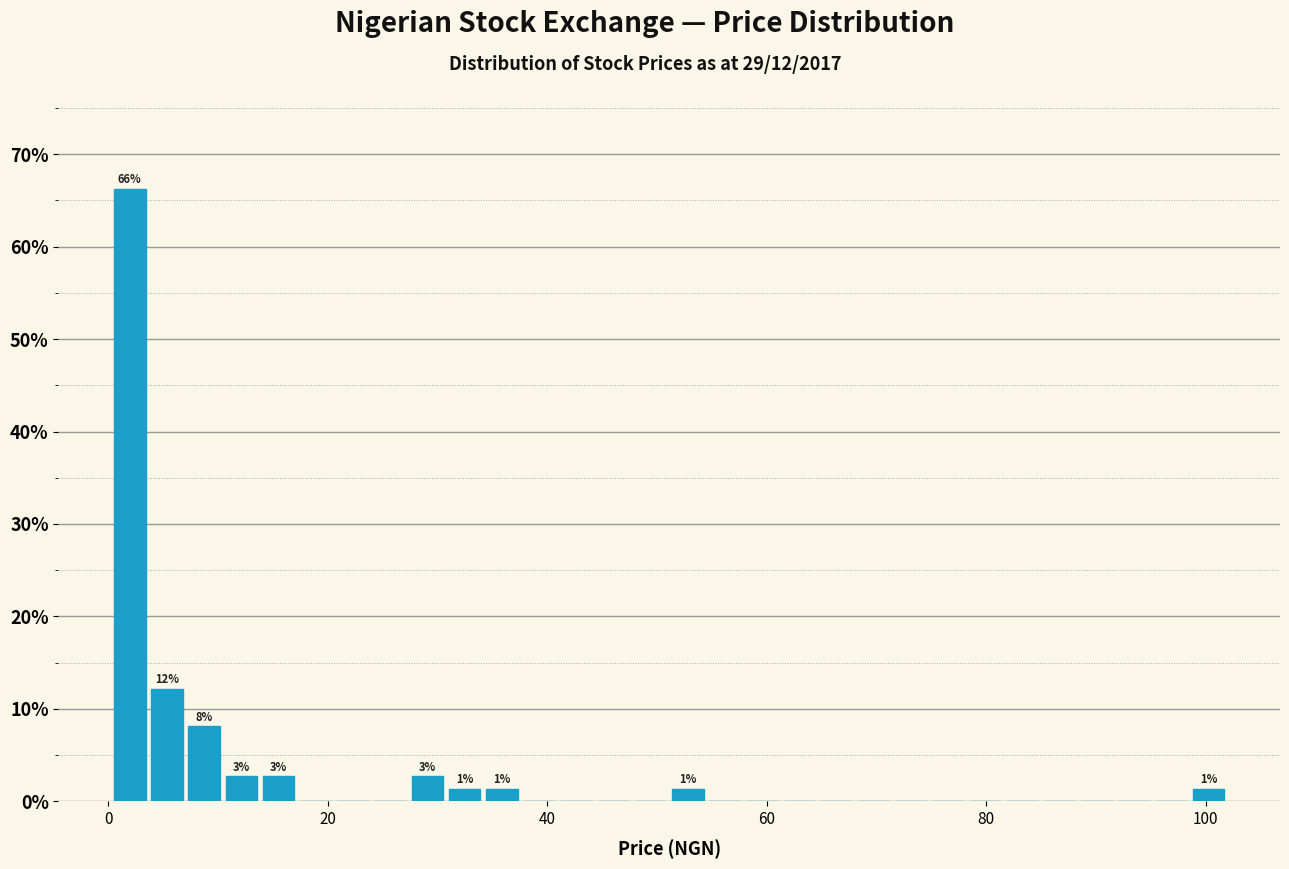

Around what value on the x-axis is the tallest bar? Give the approximate position of its centre, as read against the axis.

2